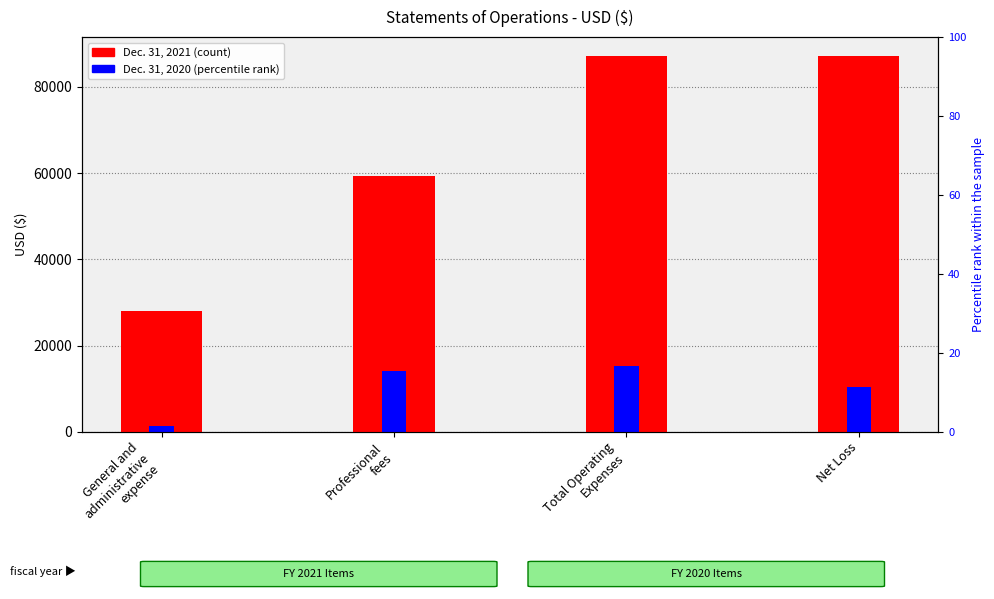

Rank the series by their average value, from highest to lowest.

Dec. 31, 2021, Dec. 31, 2020